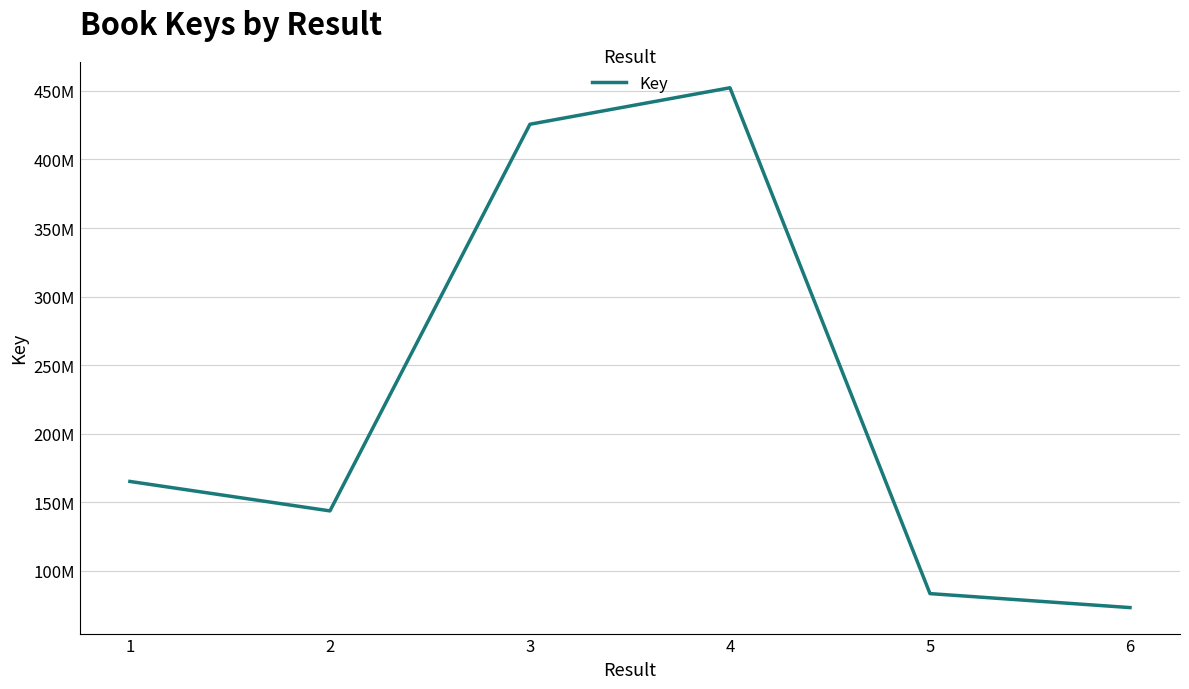

Is it true that the value at 3 is 736052321?

False